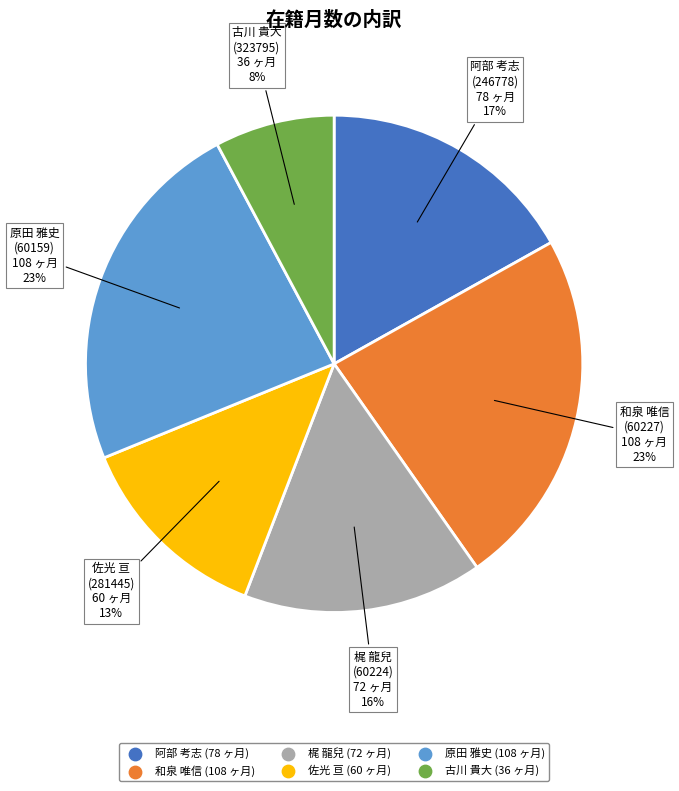

Does any single category account for the majority?

No